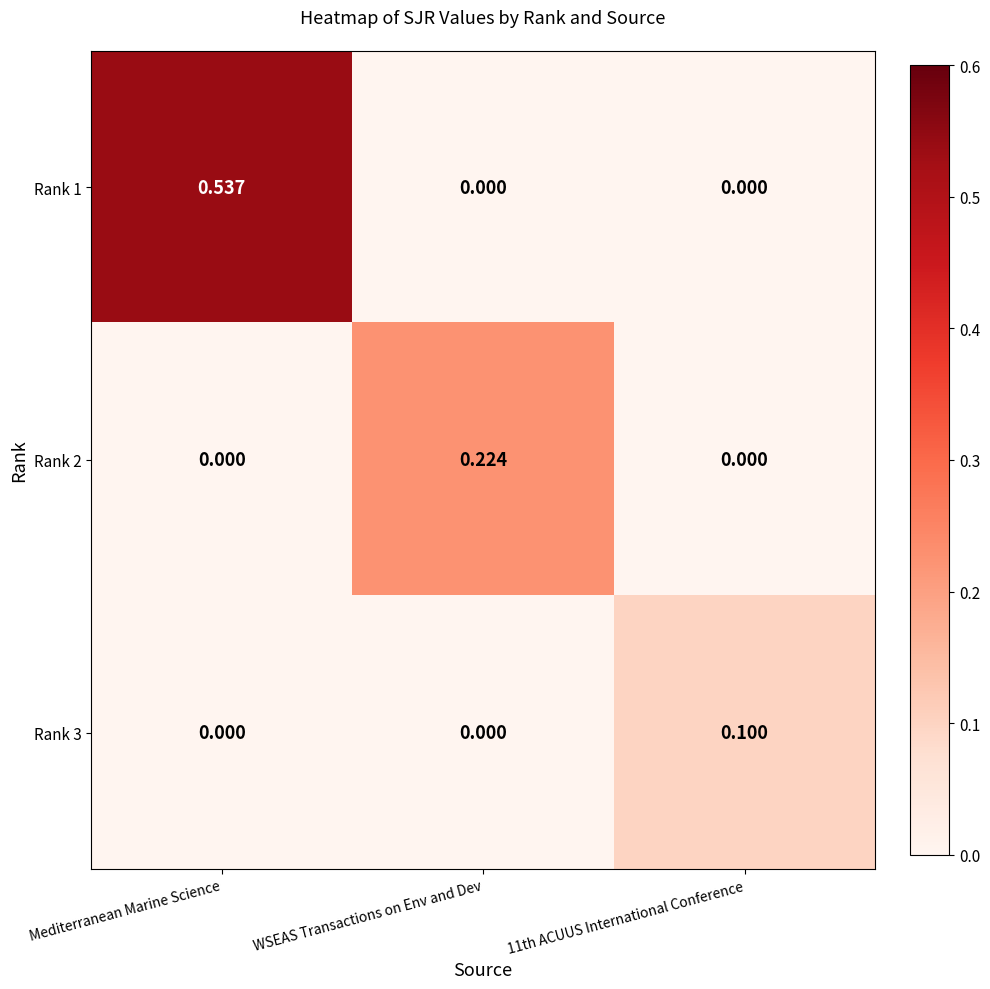

At which category is the sum across all series the highest?

Mediterranean Marine Science